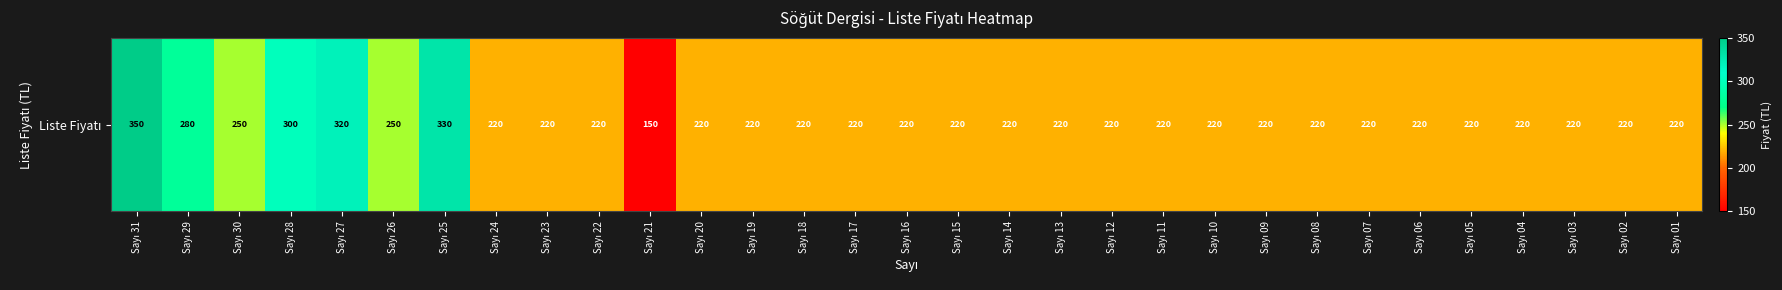

Which label corresponds to the largest value in the chart?

Sayı 31